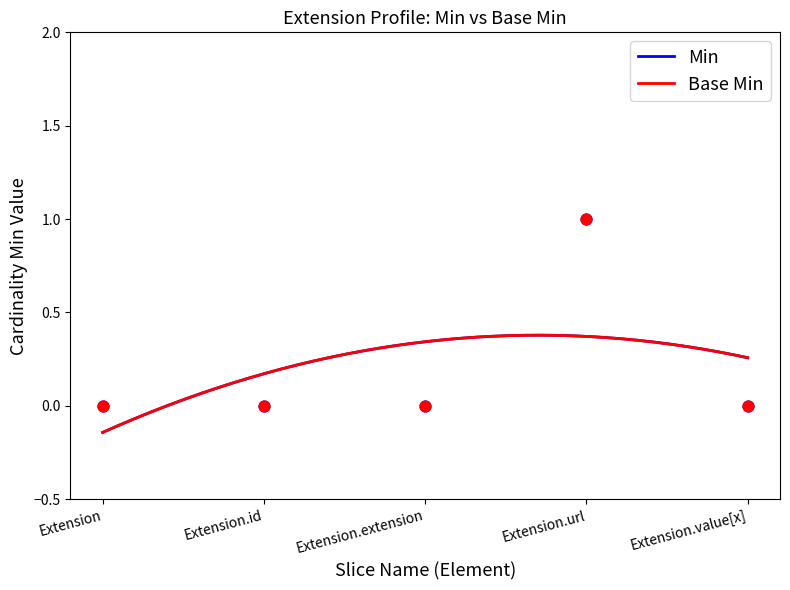

Which series has the largest Y range (max minus min)?

Min